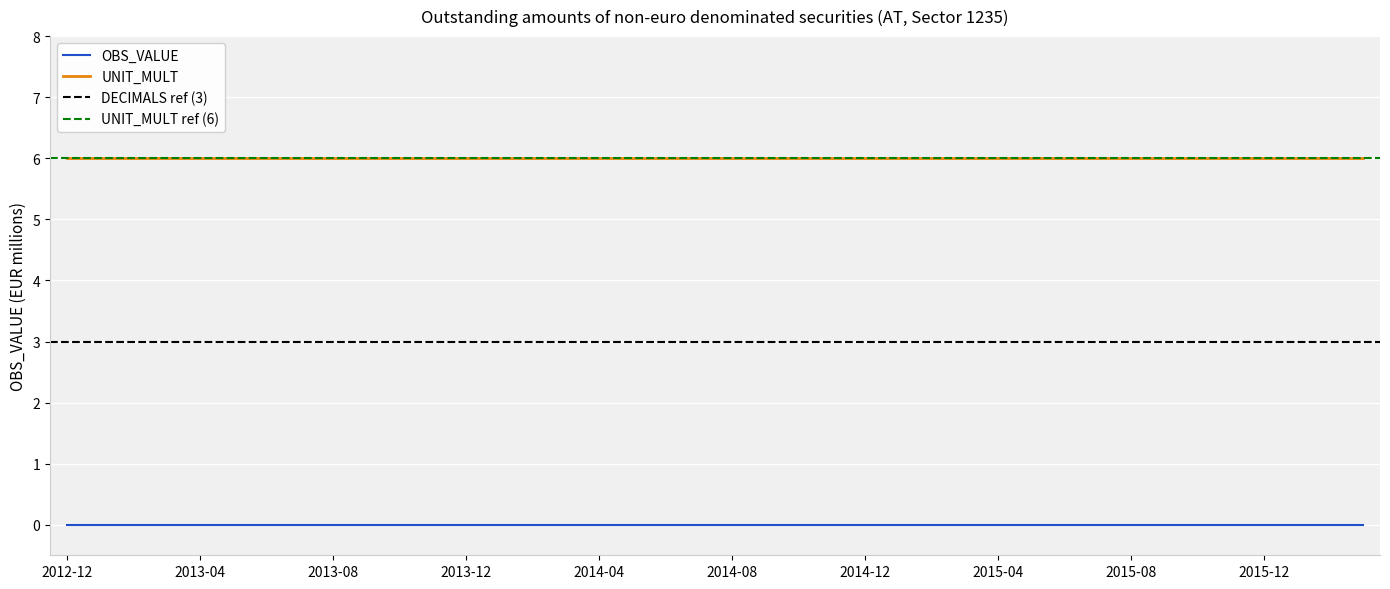

True or false: OBS_VALUE and UNIT_MULT cross at least once.

False